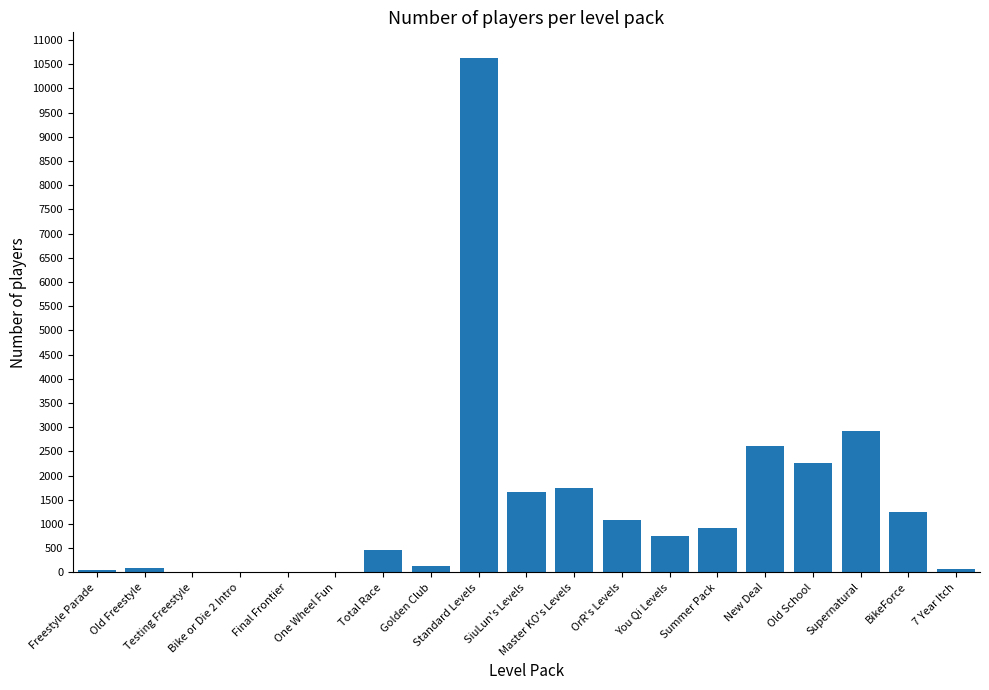

Where is the data nearest to the value 5316?

Supernatural